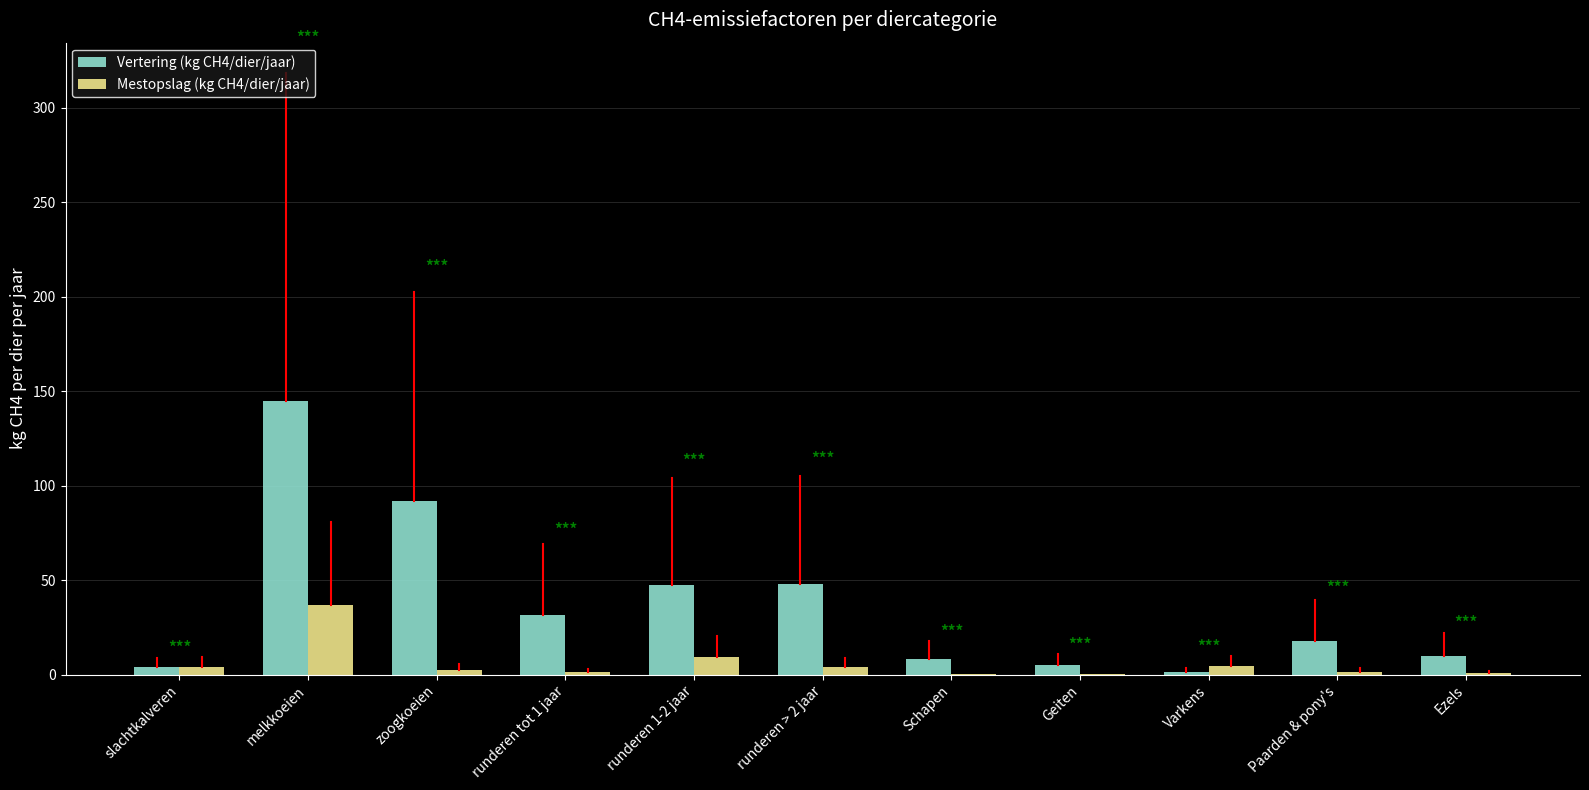

What is the greatest value displayed?

144.8